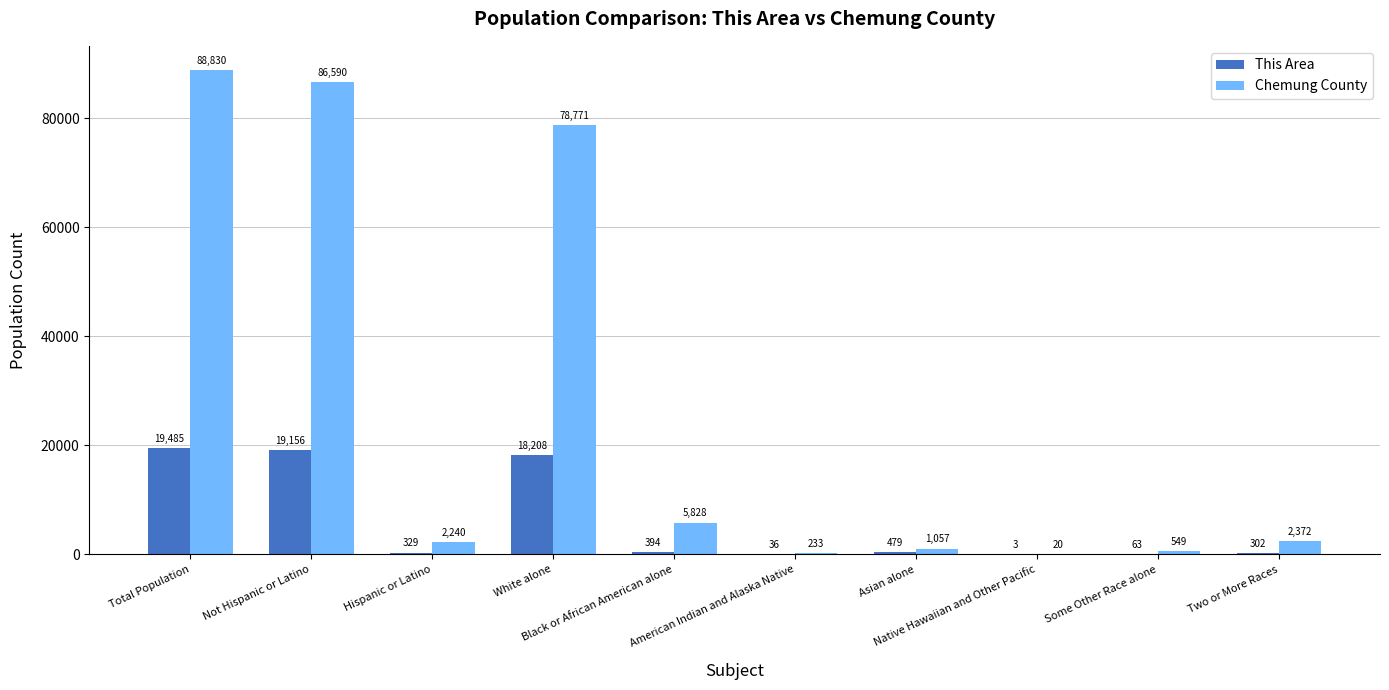

Reading left to right, transcribe all the data shown in this chart.

This Area: 19485	19156	329	18208	394	36	479	3	63	302
Chemung County: 88830	86590	2240	78771	5828	233	1057	20	549	2372